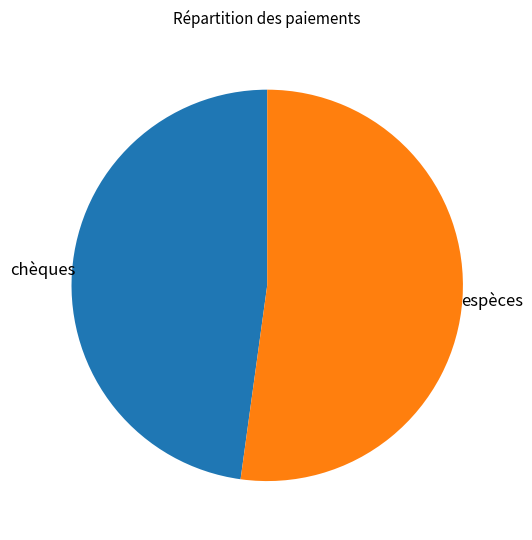

Does any single category account for the majority?

Yes